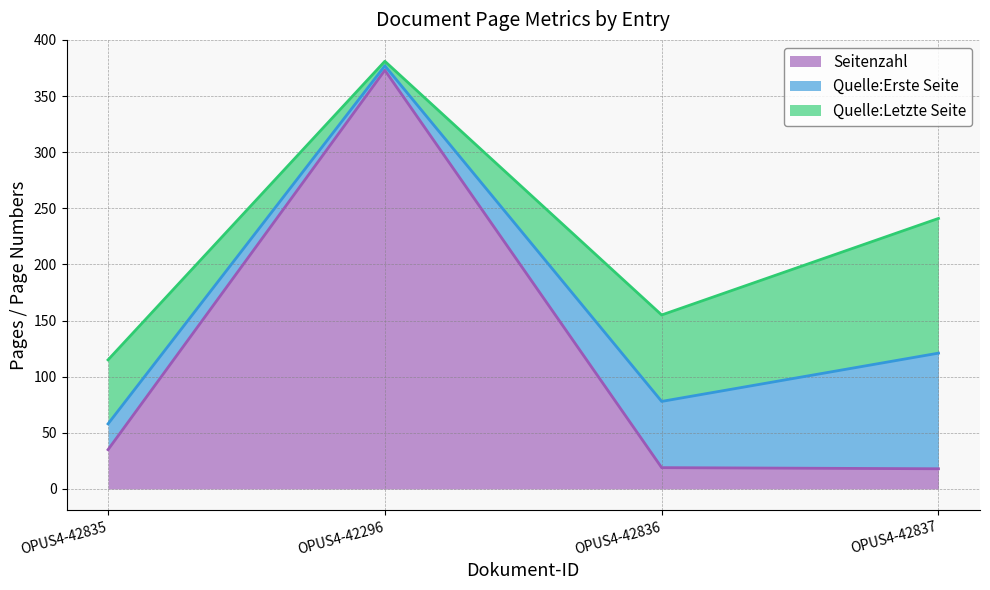

Reading left to right, extract all data points from this chart.

Seitenzahl: OPUS4-42835=35	OPUS4-42296=373	OPUS4-42836=19	OPUS4-42837=18
Quelle:Erste Seite: OPUS4-42835=23	OPUS4-42296=4	OPUS4-42836=59	OPUS4-42837=103
Quelle:Letzte Seite: OPUS4-42835=57	OPUS4-42296=4	OPUS4-42836=77	OPUS4-42837=120